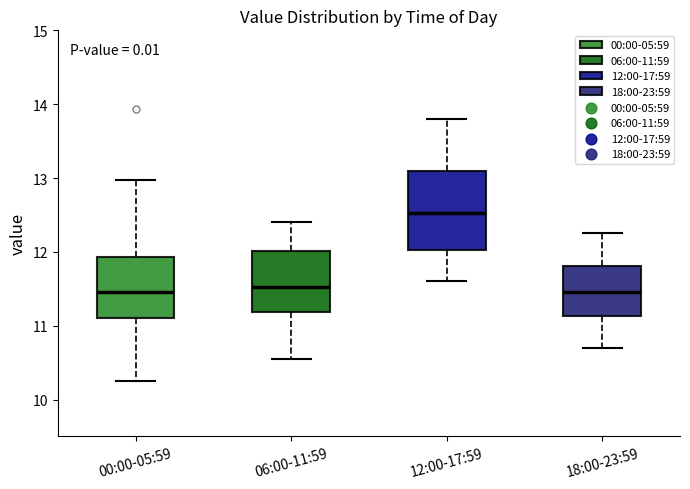

Comparing the boxes themselves (not the whiskers), which one is the tallest?

12:00-17:59